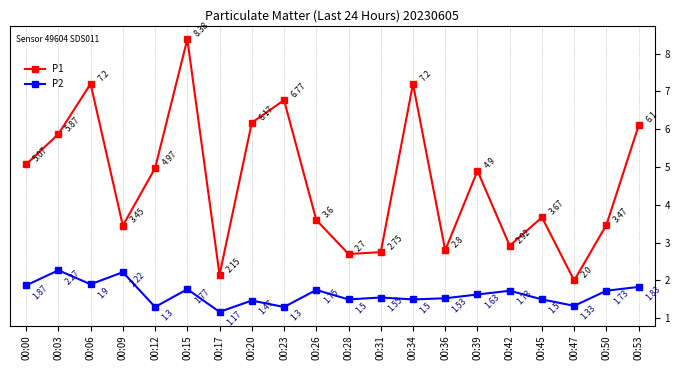

What is the difference between the maximum and second lowest values in the P1 series?

6.2